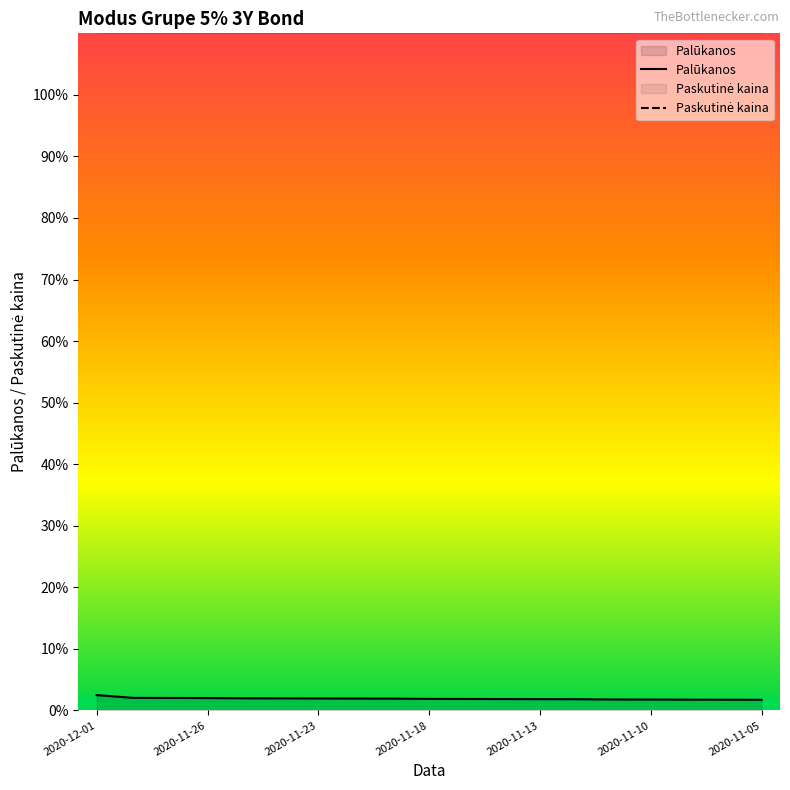

What is the difference between the maximum and minimum values?

0.8